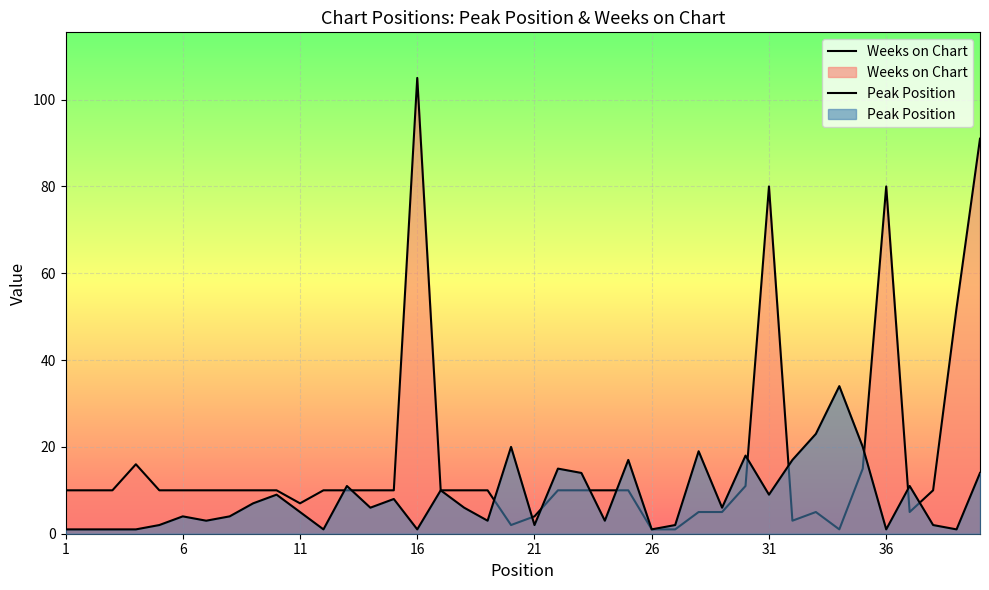

How many lines are shown in the chart?

2